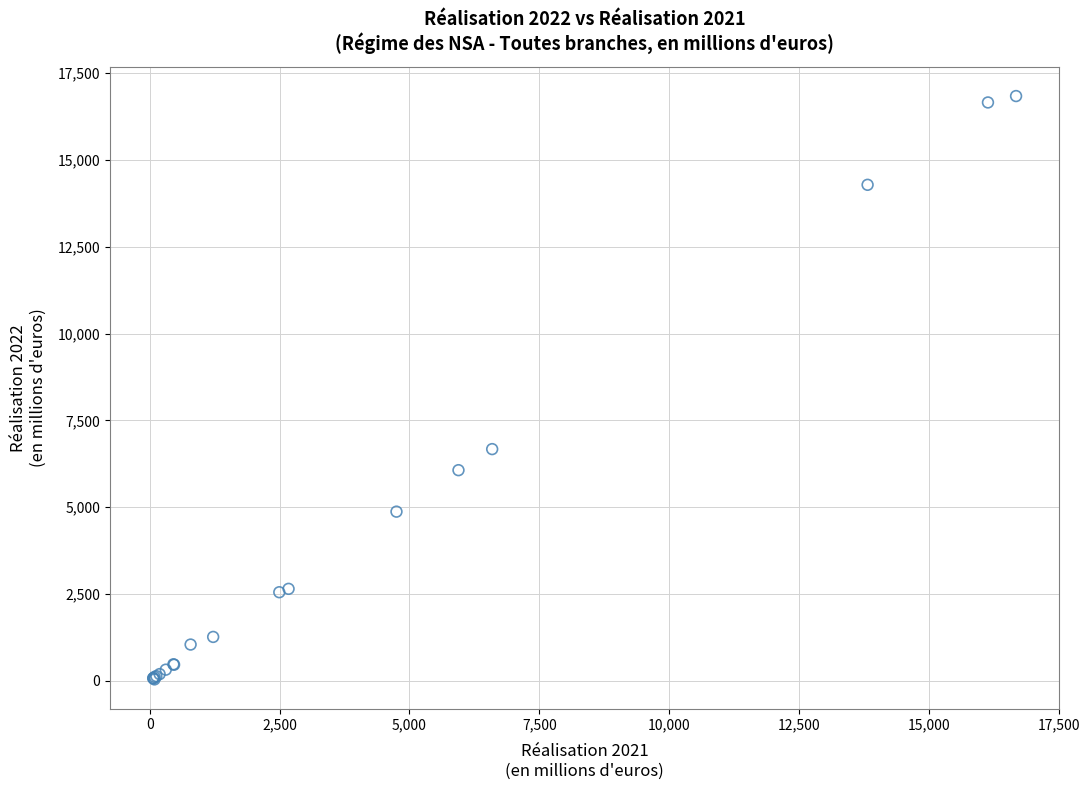

What Y value in the scatter plot is closest to 8438?

6670.2